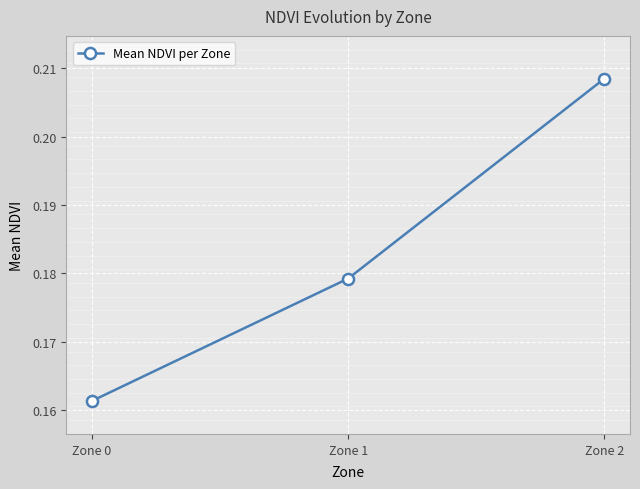

Rank the categories by value from highest to lowest.

Zone 2, Zone 1, Zone 0